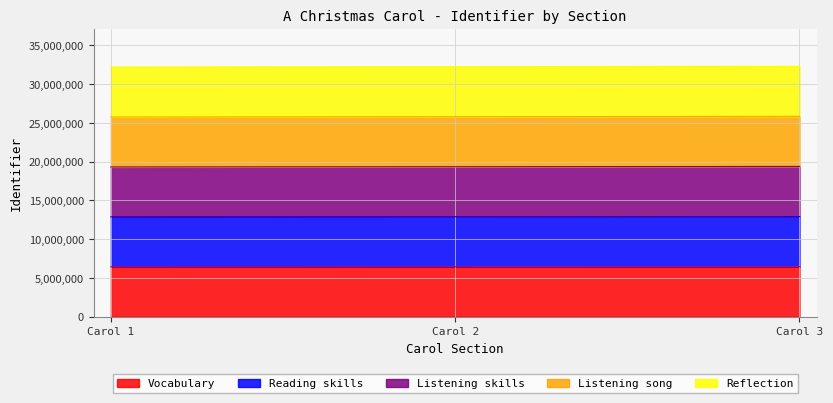

Which series has the largest range (max minus min)?

Reading skills